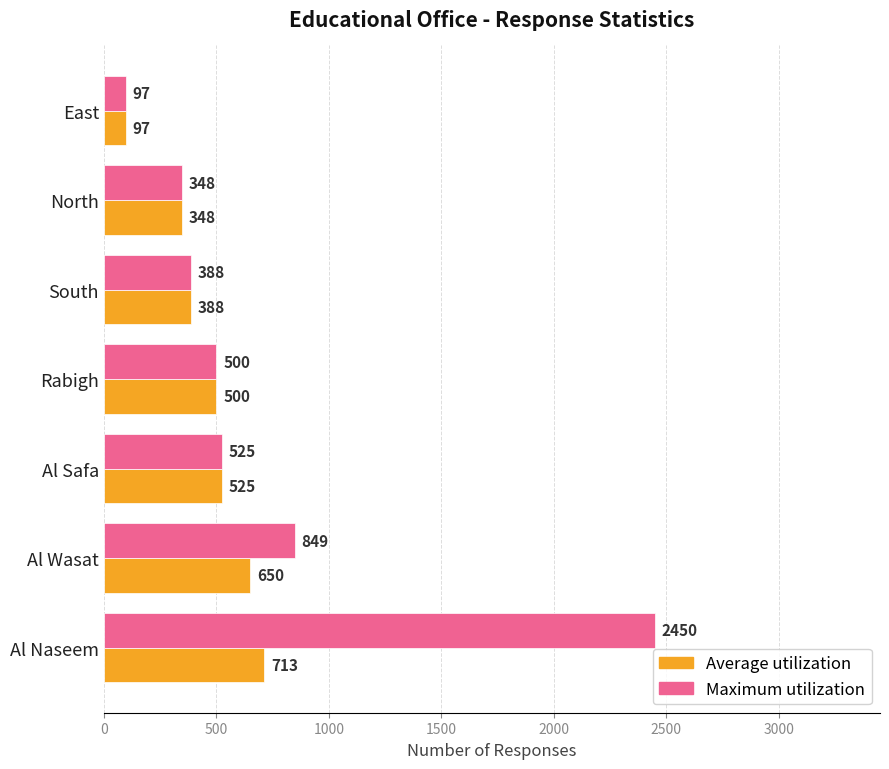

What is the approximate value of Maximum utilization at Al Wasat, to the nearest 100?

800